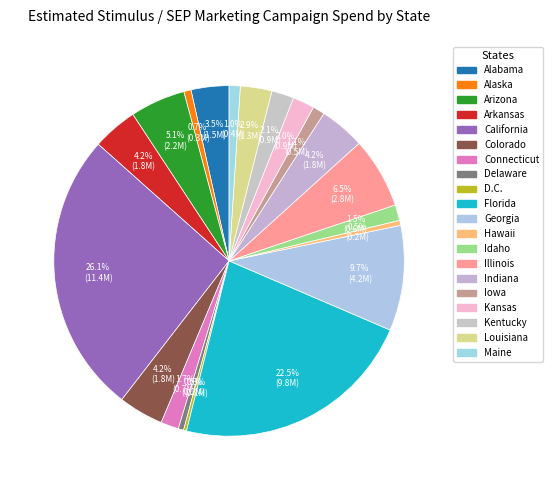

The Idaho slice represents 1% of the pie. True or false?

True